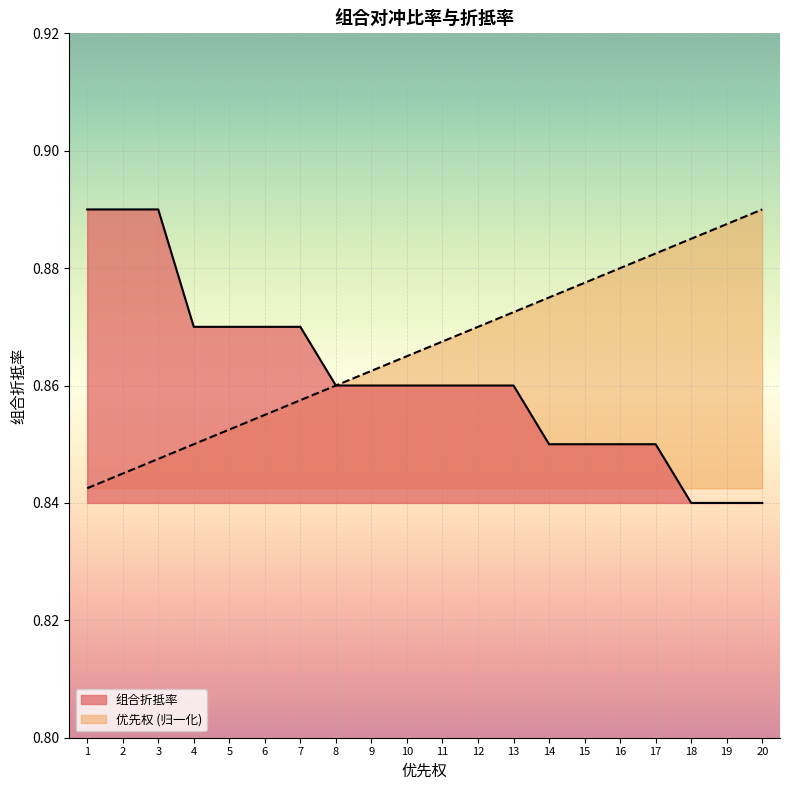

Reading left to right, list all the values displayed in this chart.

优先权: 1=0.8	2=0.8	3=0.8	4=0.8	5=0.9	6=0.9	7=0.9	8=0.9	9=0.9	10=0.9	11=0.9	12=0.9	13=0.9	14=0.9	15=0.9	16=0.9	17=0.9	18=0.9	19=0.9	20=0.9
组合折抵率: 1=0.9	2=0.9	3=0.9	4=0.9	5=0.9	6=0.9	7=0.9	8=0.9	9=0.9	10=0.9	11=0.9	12=0.9	13=0.9	14=0.8	15=0.8	16=0.8	17=0.8	18=0.8	19=0.8	20=0.8